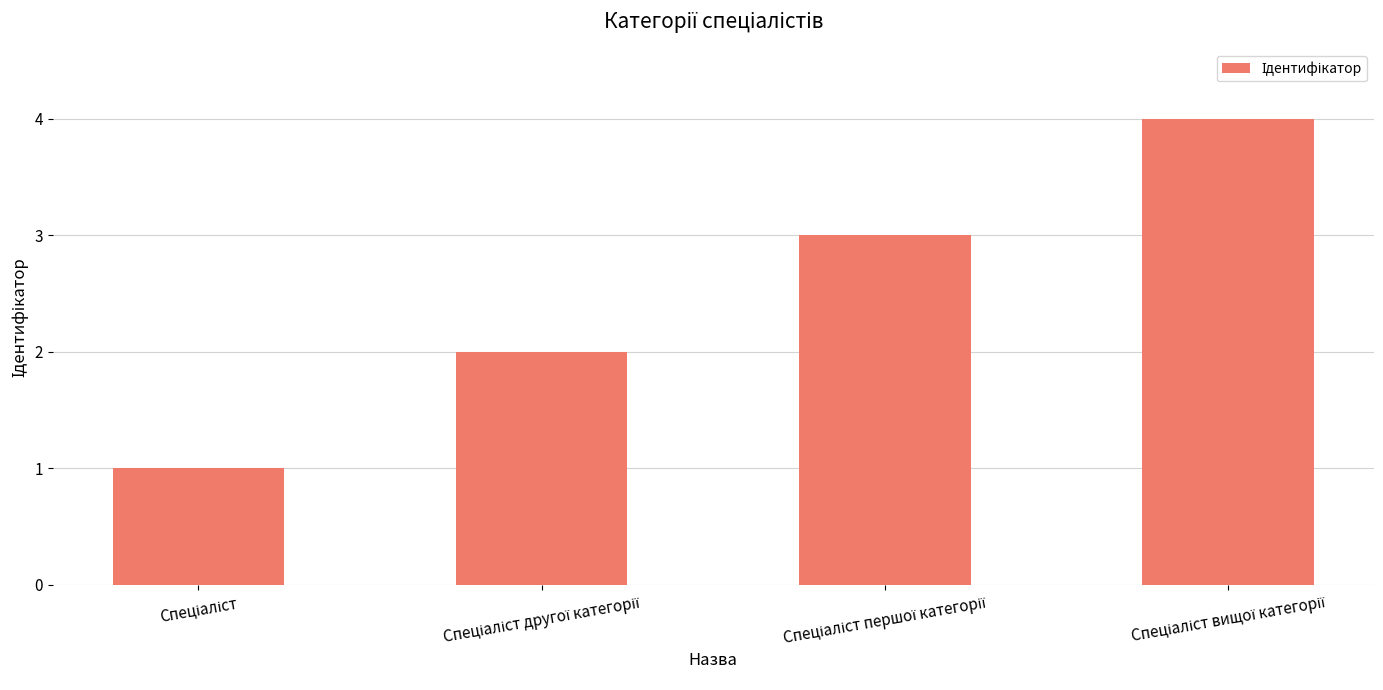

What is the difference between the maximum and minimum values?

3